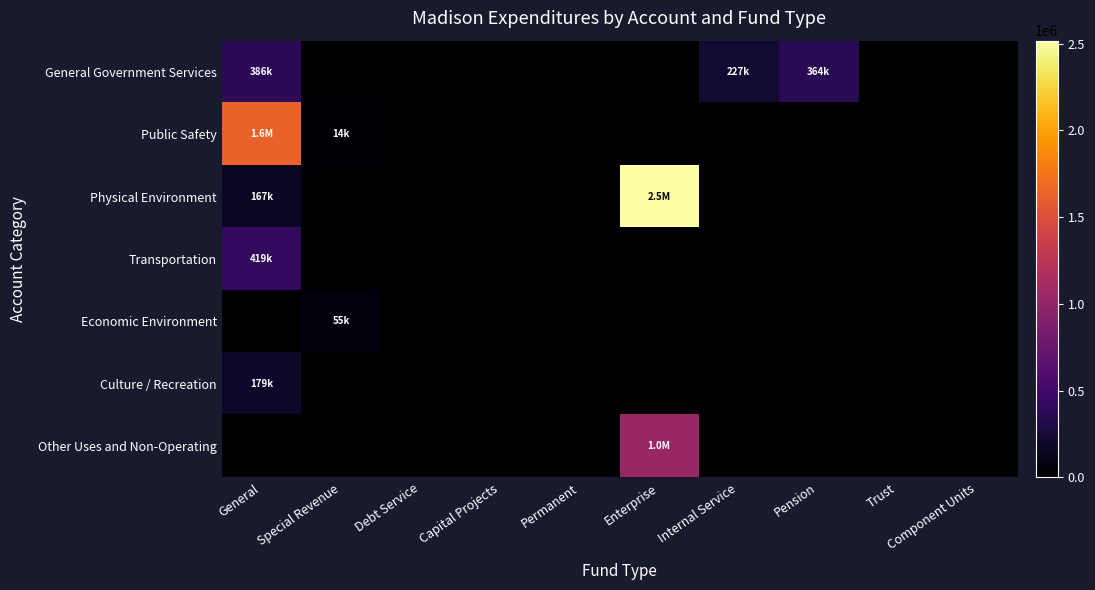

How many data points does each series have?

10